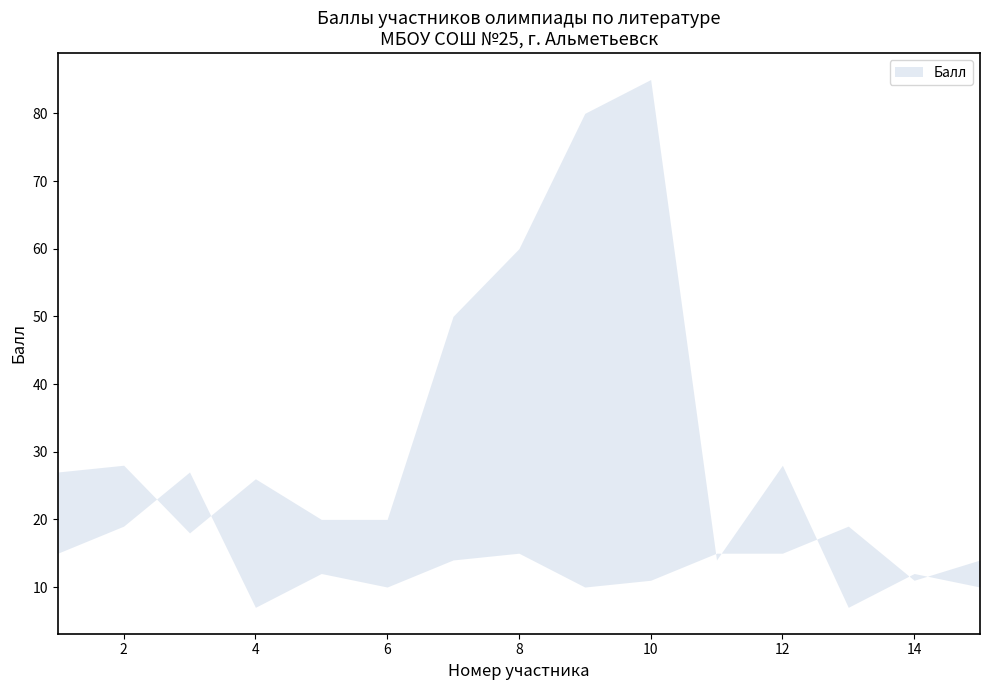

Is the value of upper at 2 greater than the value of lower at 3?

Yes